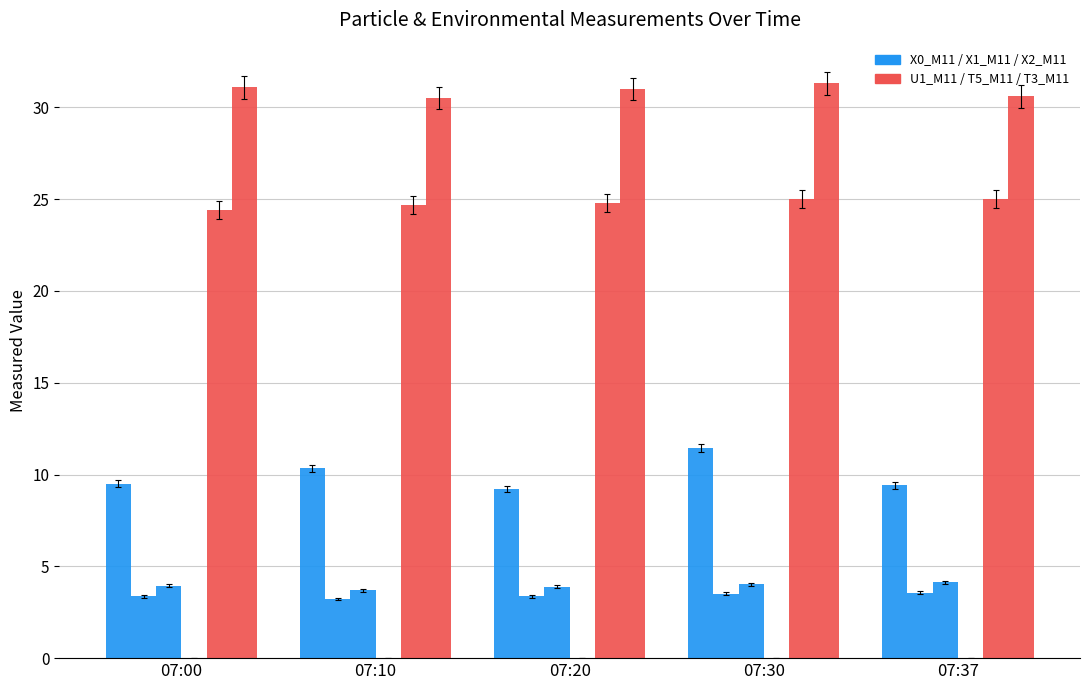

Reading left to right, what are all the values shown in this chart?

X0_M11 (PM mass conc): 9.5	10.3	9.2	11.4	9.4
X1_M11 (PM mass conc 2): 3.4	3.2	3.4	3.5	3.6
X2_M11 (PM mass conc 3): 4.0	3.7	3.9	4.0	4.1
T3_M11 (conditioner temp): 0.0	0.0	0.0	0.0	0.0
U1_M11 (rel humidity): 24.4	24.7	24.8	25.0	25.0
T5_M11 (box temp): 31.1	30.5	31.0	31.3	30.6